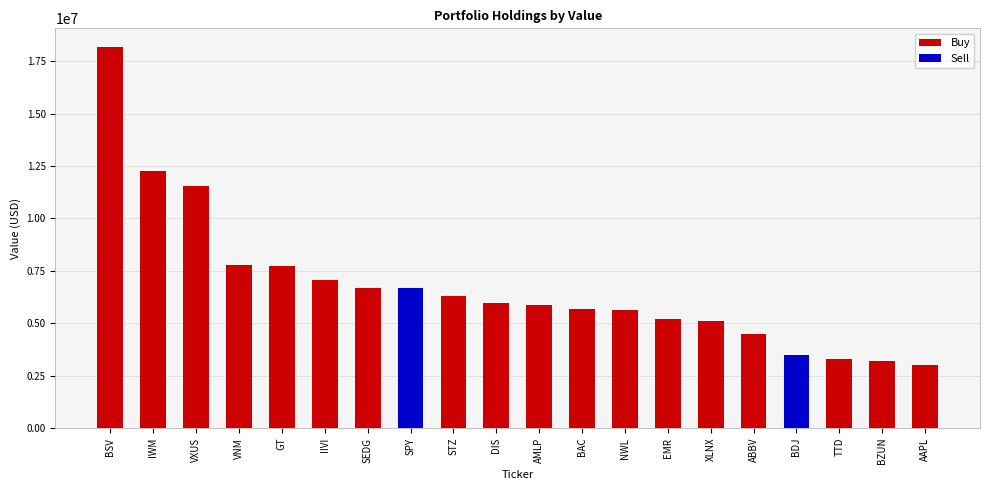

Which label corresponds to the smallest value in the chart?

AAPL